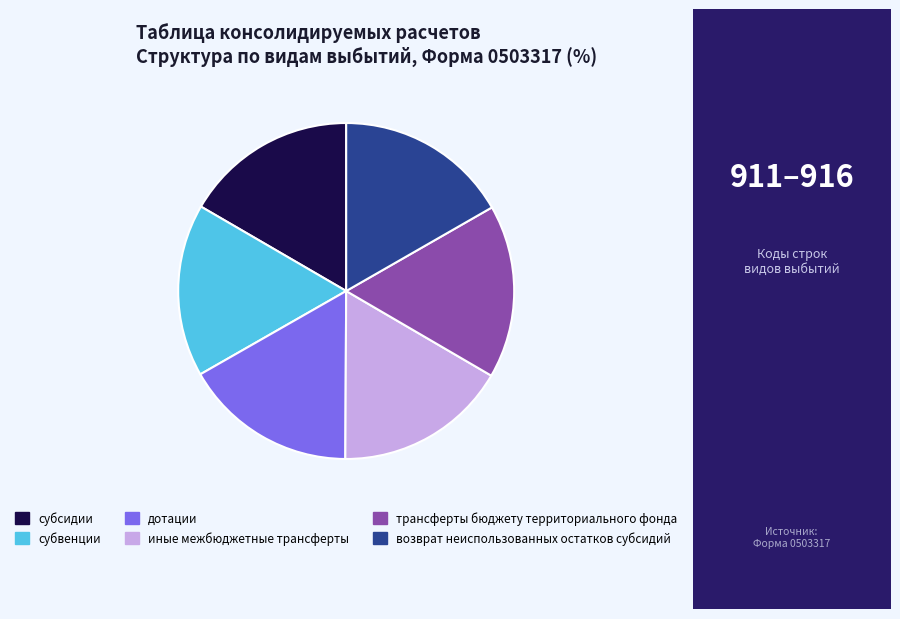

Combined, do субвенции and иные межбюджетные трансферты account for over 50%?

No